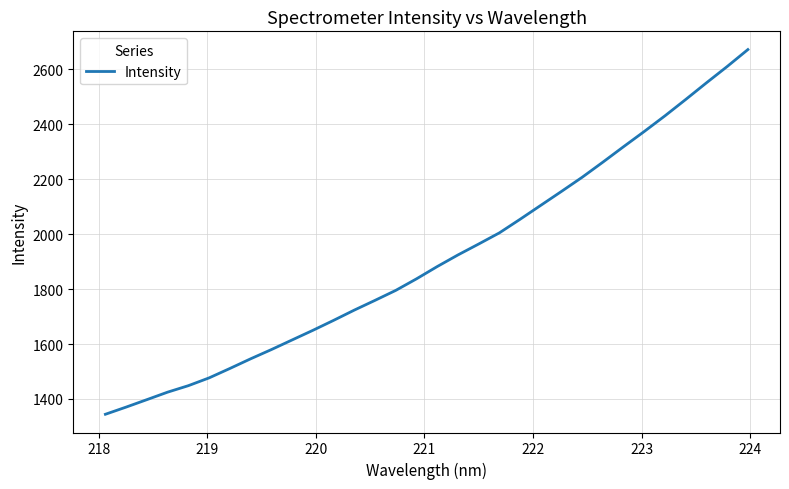

What is the minimum value shown in the chart?

1344.3